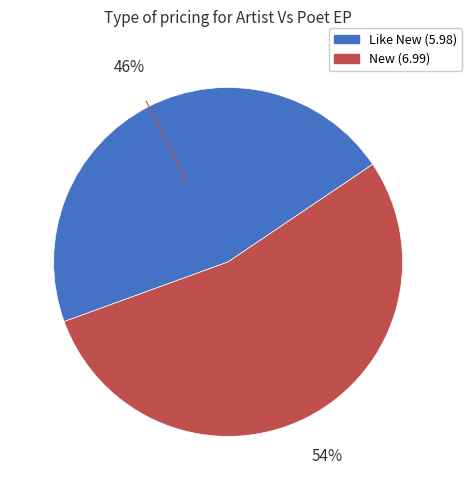

To the nearest percent, what is the average slice percentage?

50%